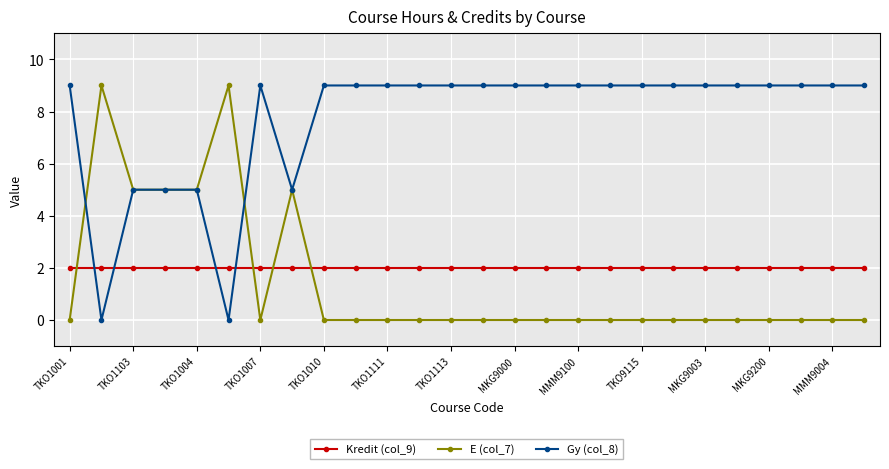

How many categories are shown in the chart?

26